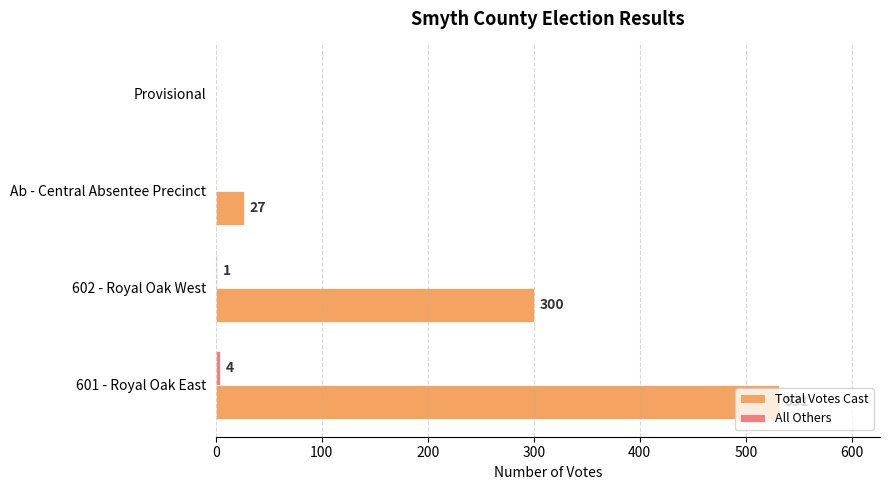

Is it true that Total Votes Cast equals 27 at Ab - Central Absentee Precinct?

True